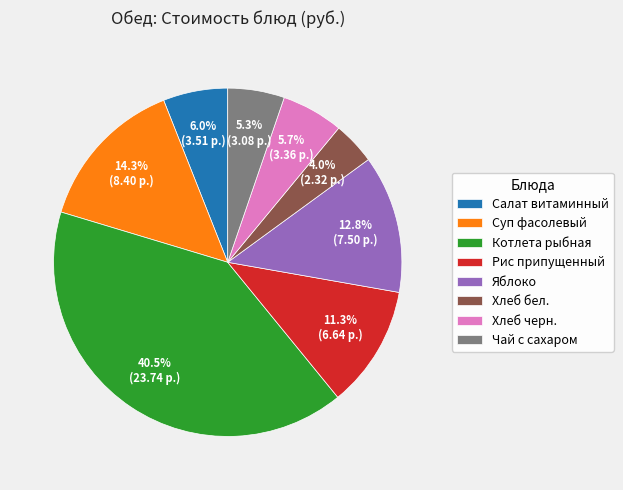

To the nearest percent, what is the difference between the Хлеб черн. and Рис припущенный slice percentages?

6%